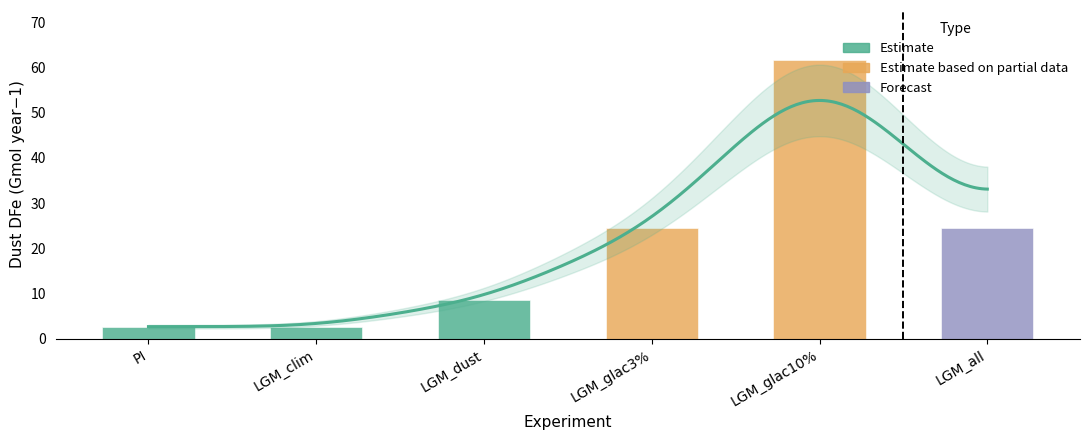

What position from the left is LGM_dust?

3